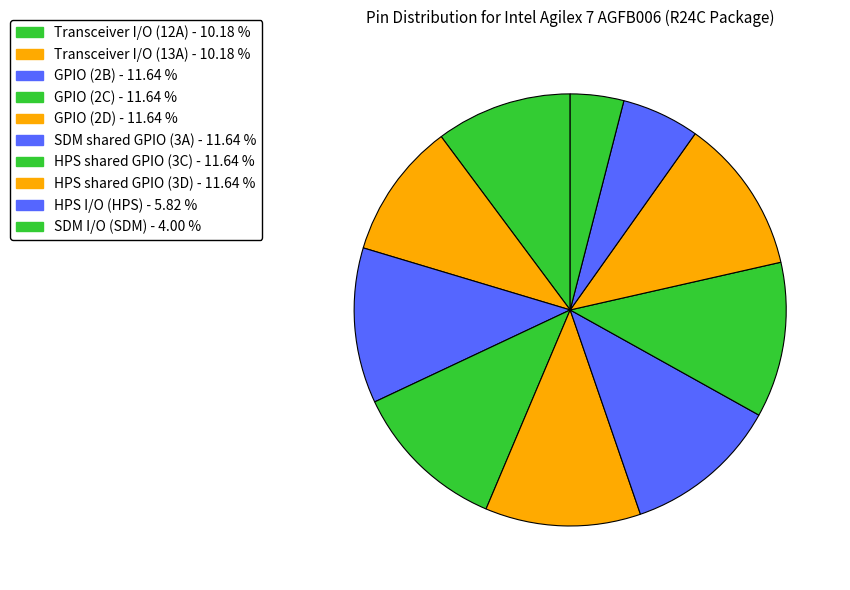

Is it true that Transceiver I/O (13A) is 10% of the pie?

True